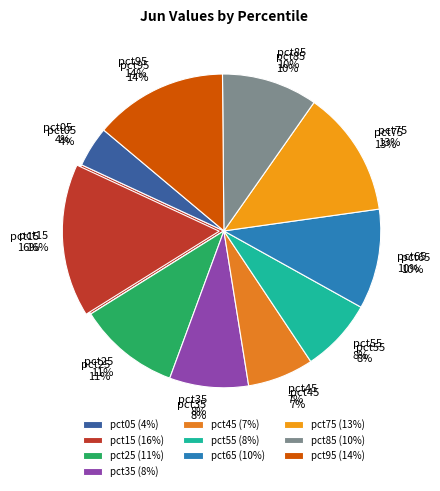

How many segments does this pie chart have?

10